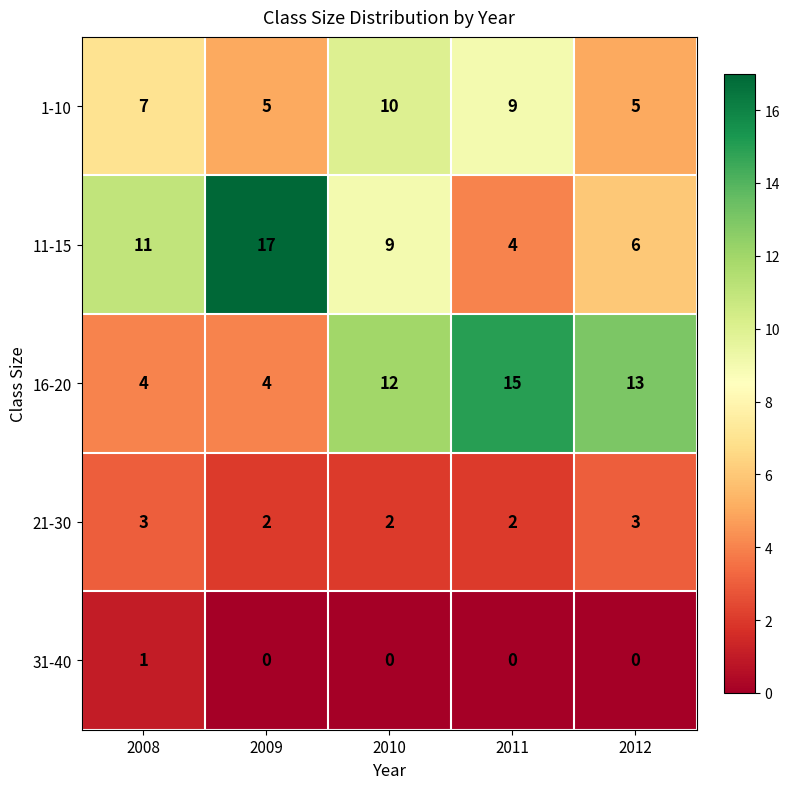

At which category is the sum across all series the highest?

2010